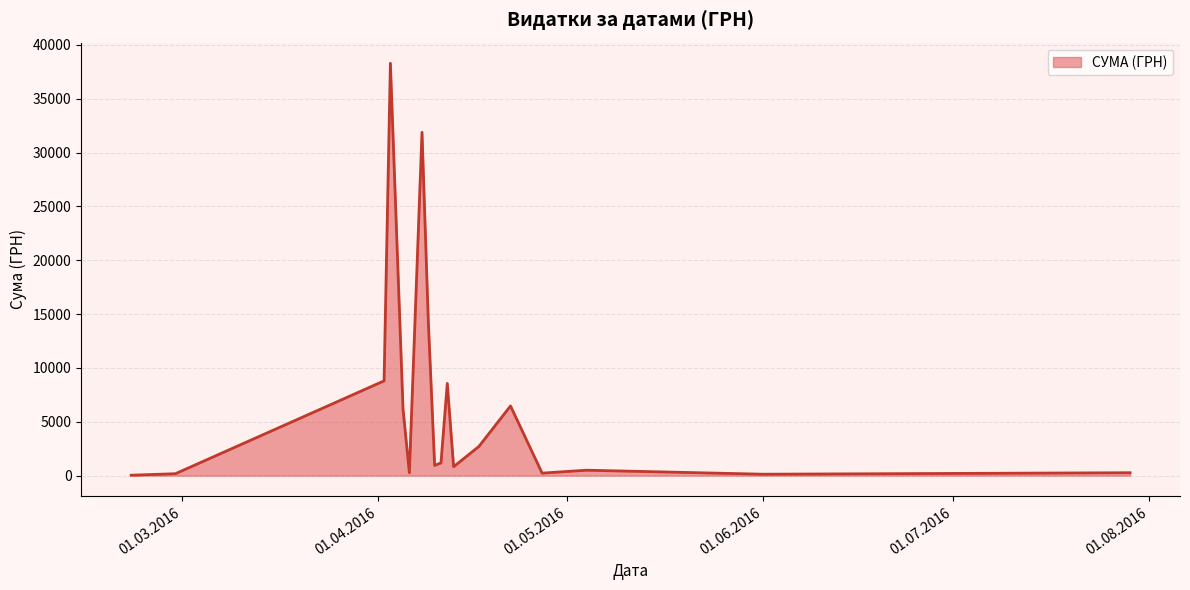

What is the difference between the maximum and minimum values?

38264.5